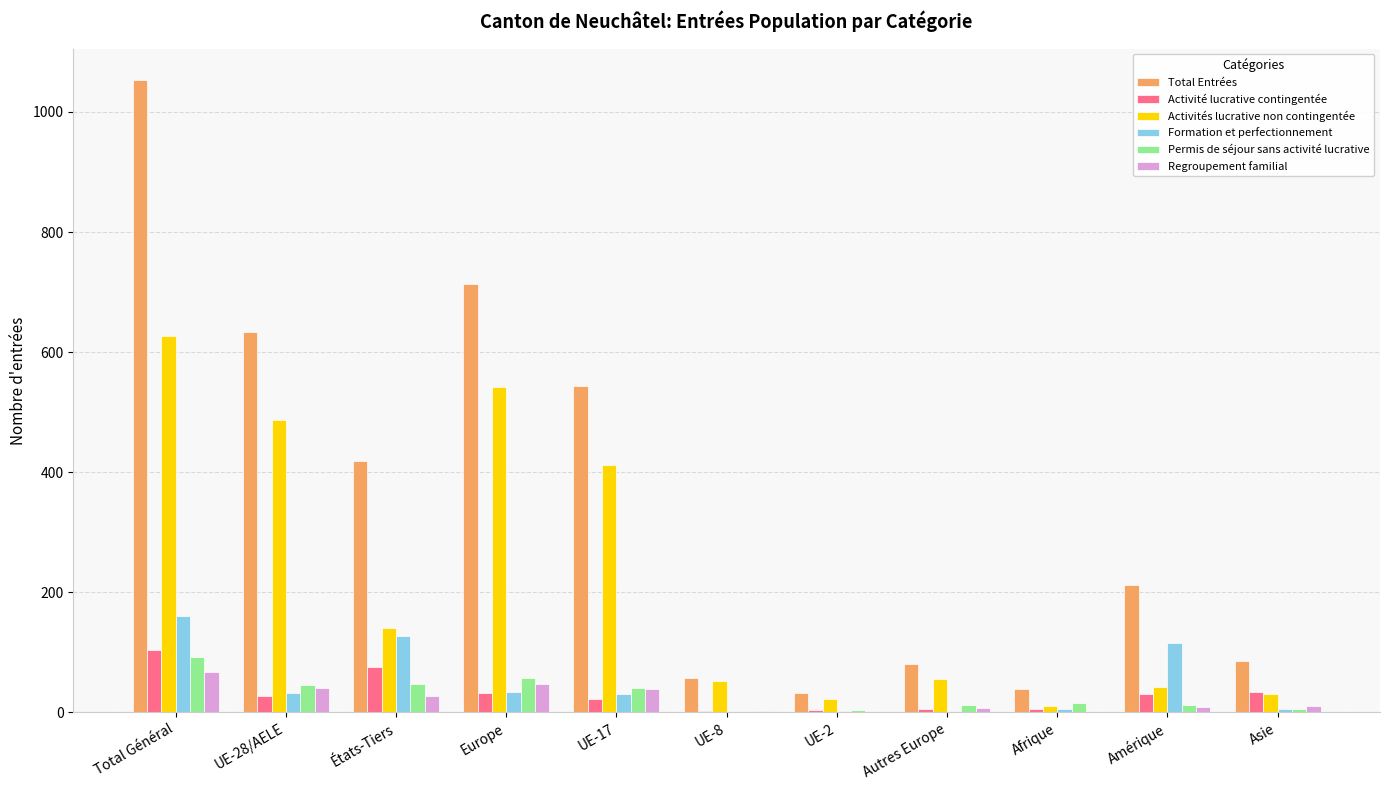

Are the bars horizontal?

No